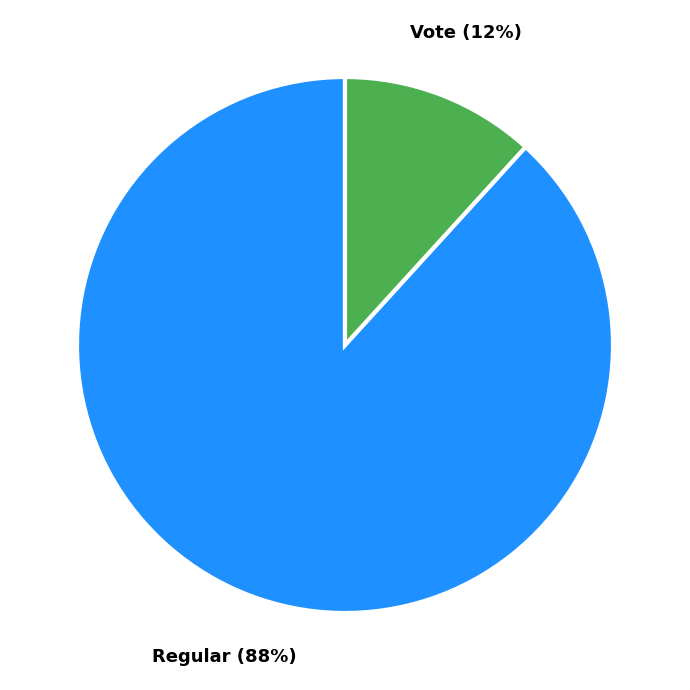

To the nearest percent, what is the difference between the largest and smallest slice percentages?

76%